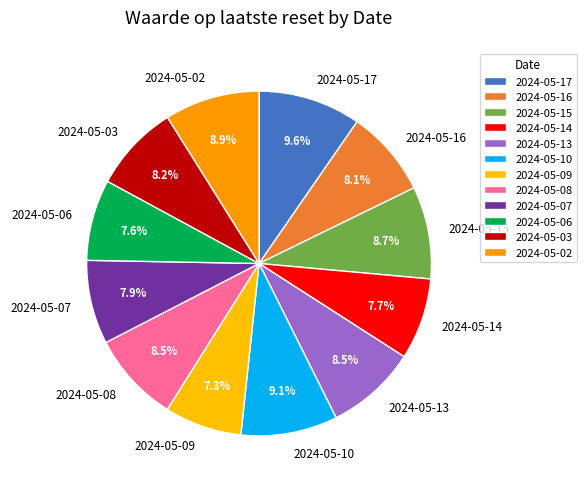

To the nearest percent, what percentage of the pie is 2024-05-06?

8%